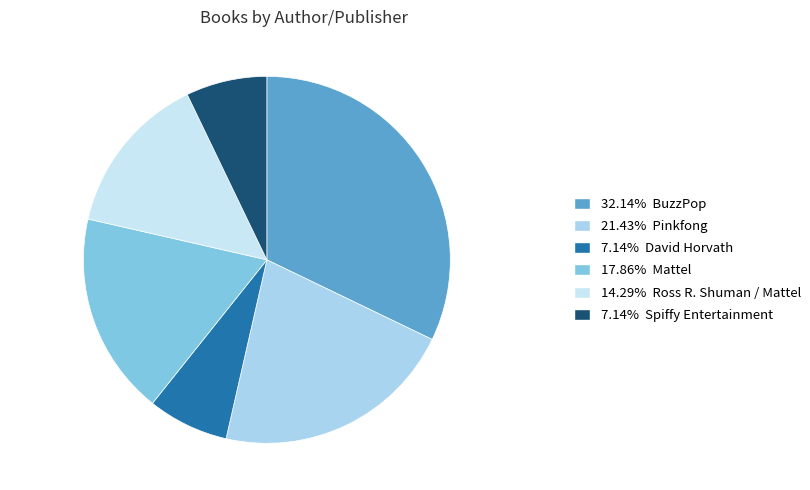

How many segments does this pie chart have?

6